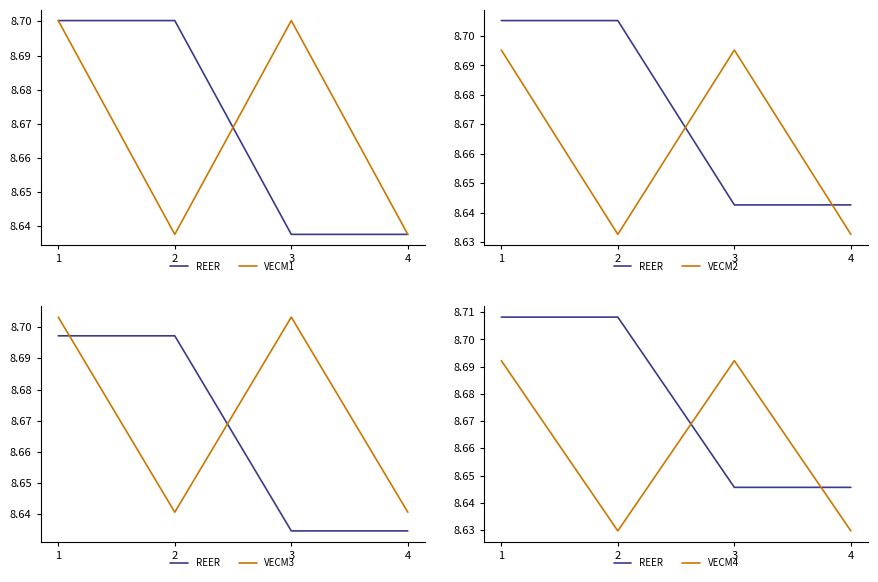

Reading left to right, what are all the values shown in this chart?

REER: 1=8.7	2=8.7	3=8.6	4=8.6
VECM1: 1=8.7	2=8.6	3=8.7	4=8.6
VECM2: 1=8.7	2=8.6	3=8.7	4=8.6
VECM3: 1=8.7	2=8.6	3=8.7	4=8.6
VECM4: 1=8.7	2=8.6	3=8.7	4=8.6